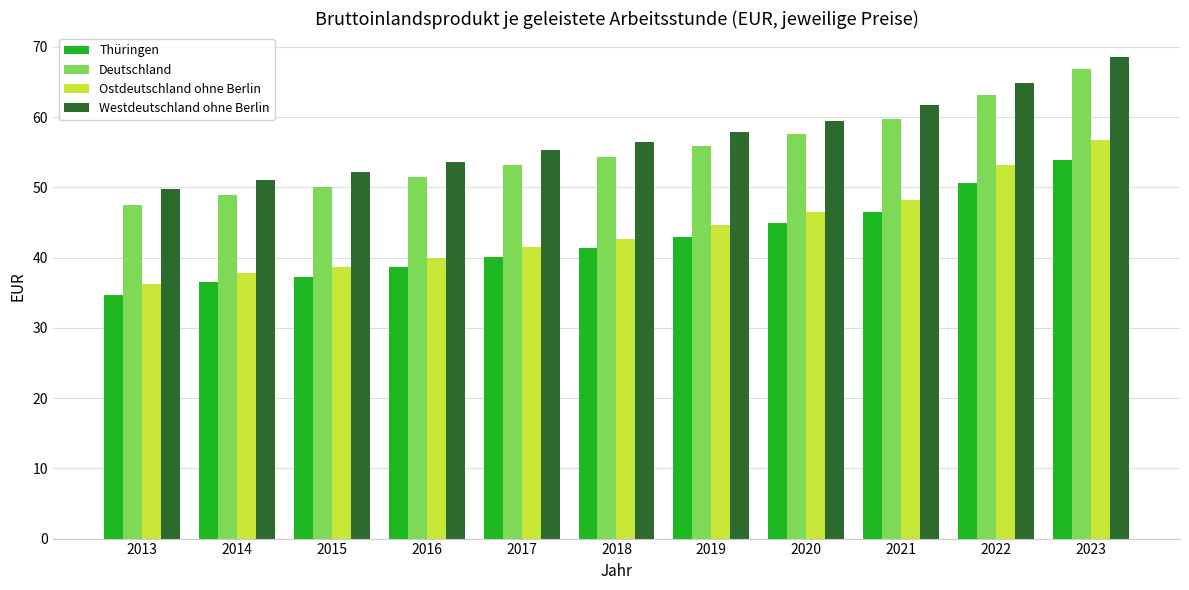

What is the difference between the second highest and minimum values in the Deutschland series?

15.6